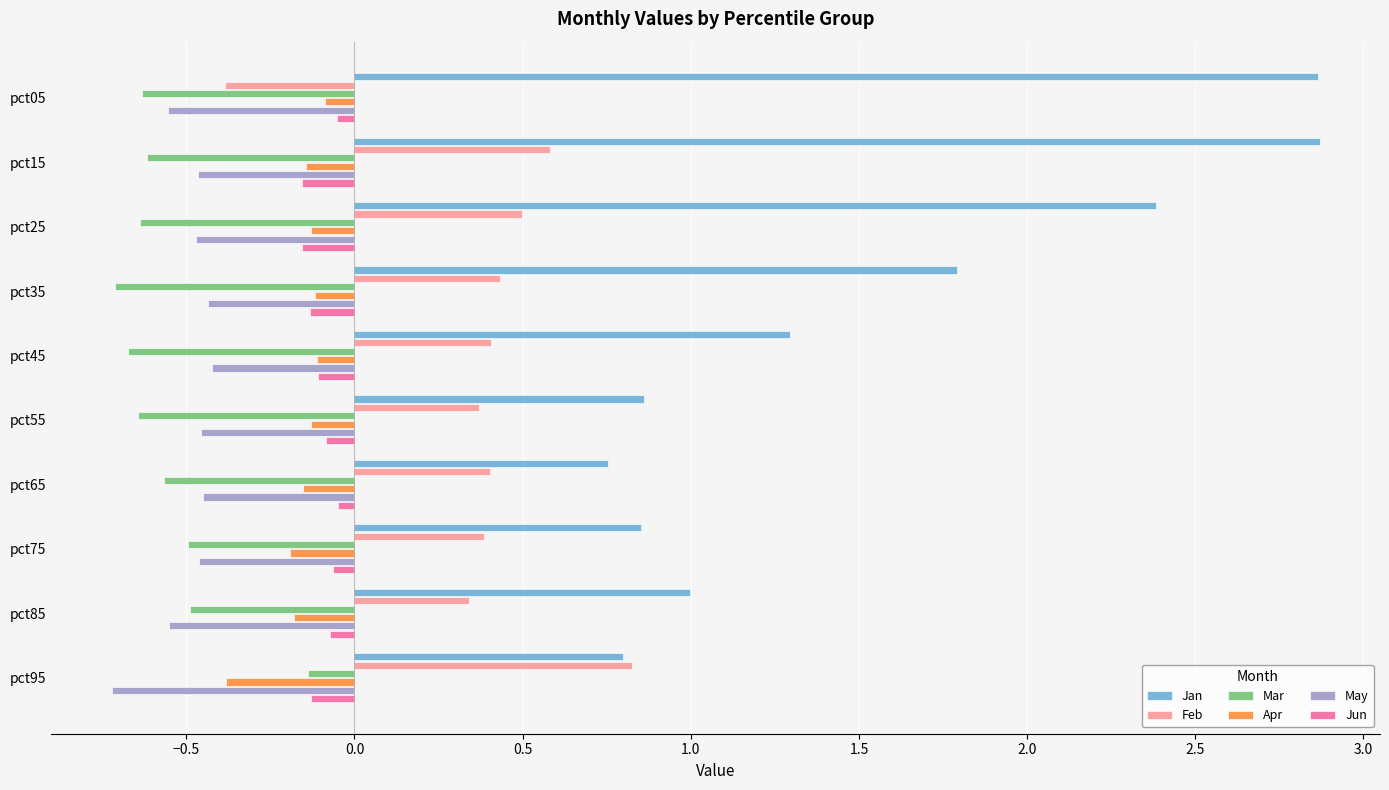

At which label is Jan closest to 1?

pct85